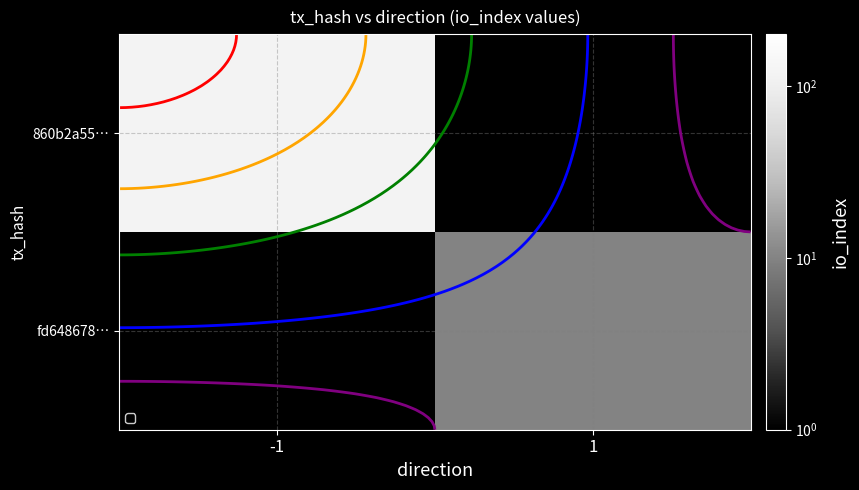

List the series in order of their peak value, highest first.

860b2a55…, fd648678…